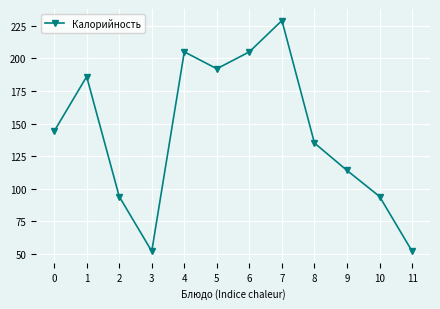

Where is the first local minimum?

3